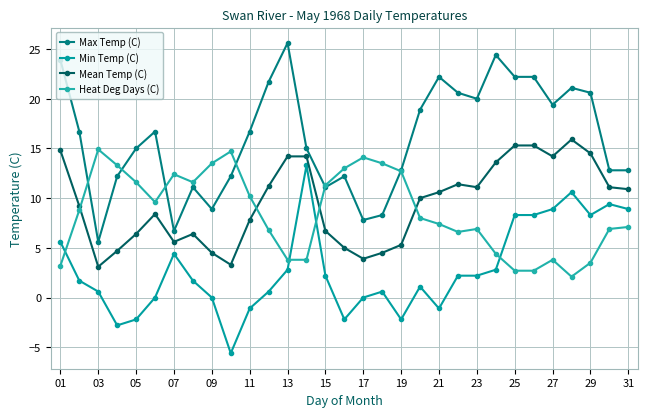

At which category does the chart reach its peak across all series?

13